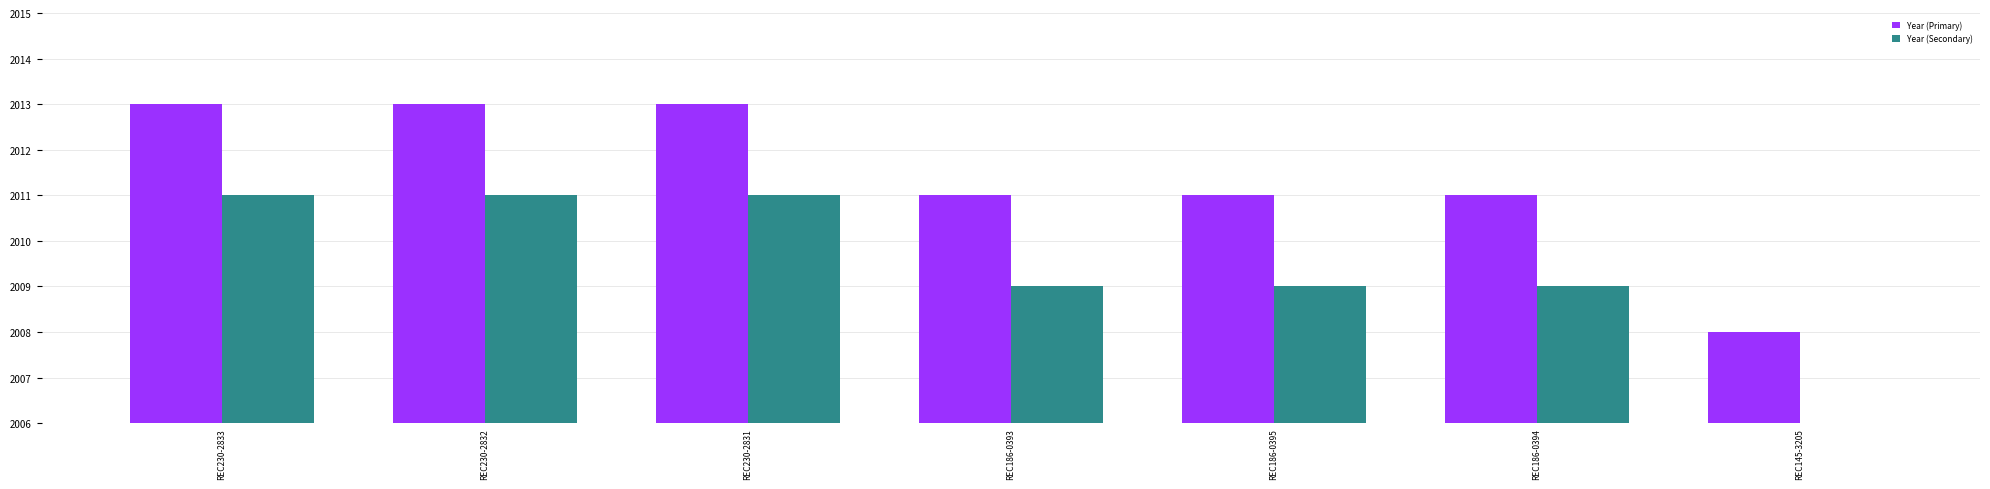

Count the Year (Secondary) values in the range 2009 to 2011.

6